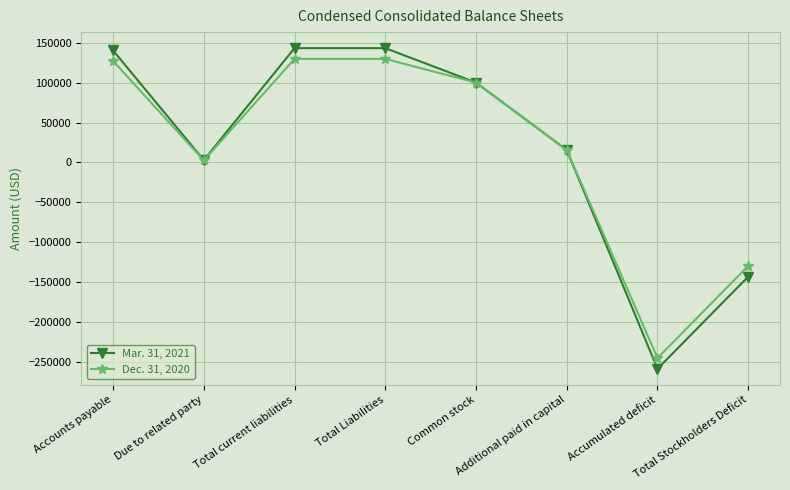

What value does the Mar. 31, 2021 series have at Due to related party, to the nearest 10?

2820